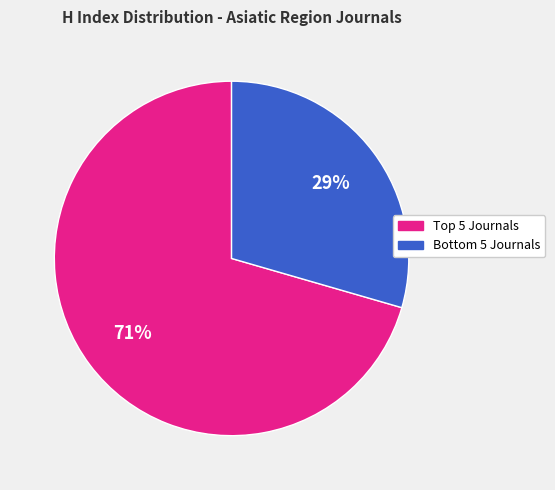

Is there any slice that represents more than half of the pie?

Yes